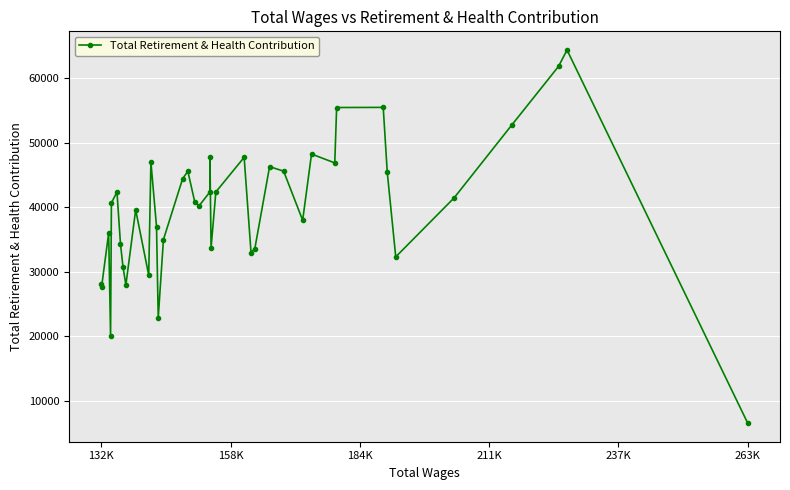

How many points are lower than both their immediate neighbors (excluding endpoints)?

11